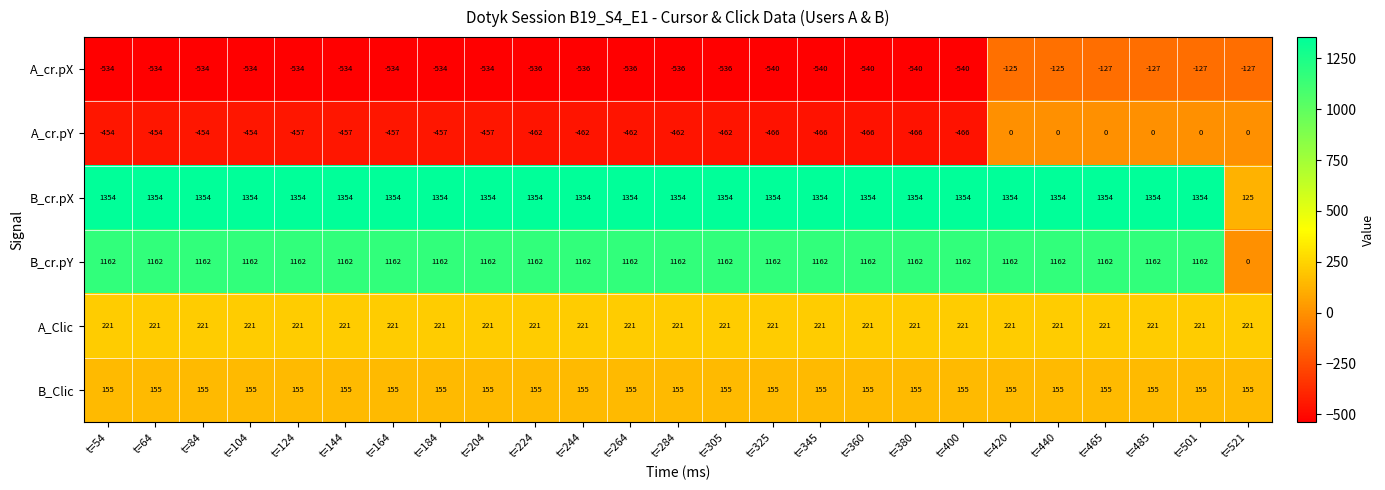

How many series are shown in this chart?

6